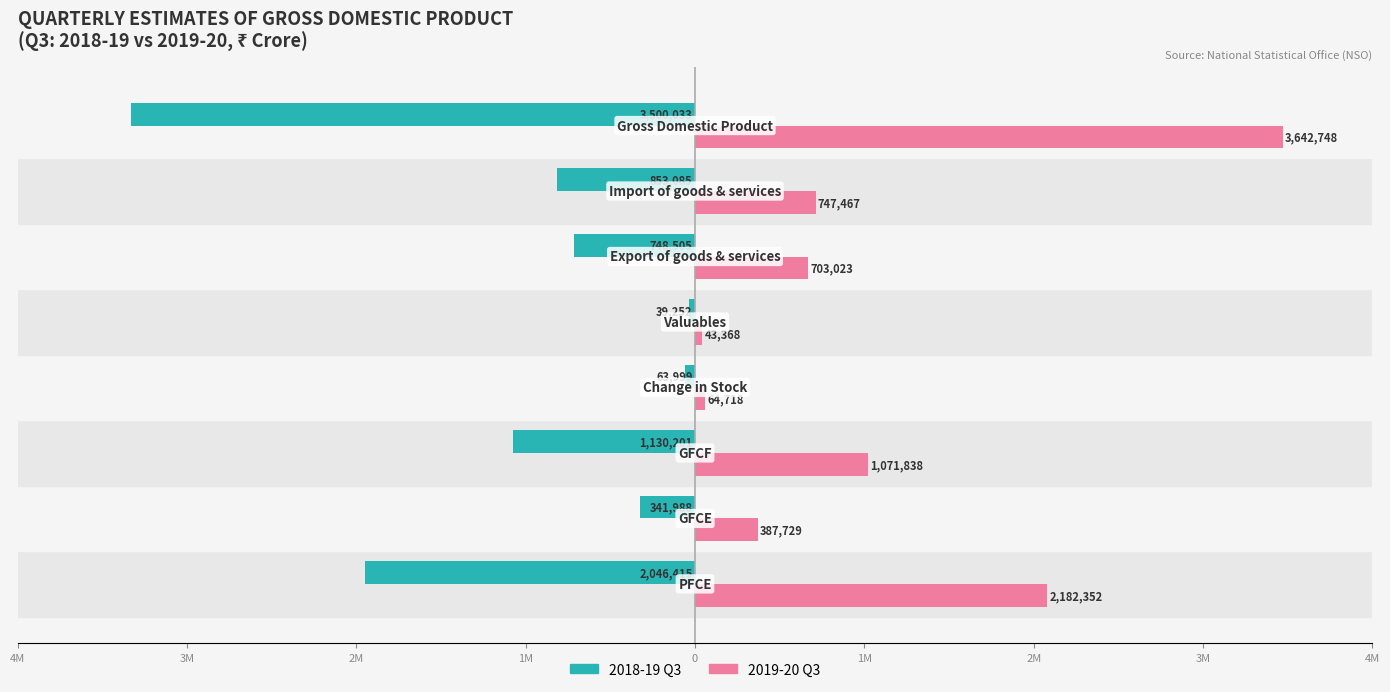

What is the average value of the 2018-19 Q3 series?

-1090435